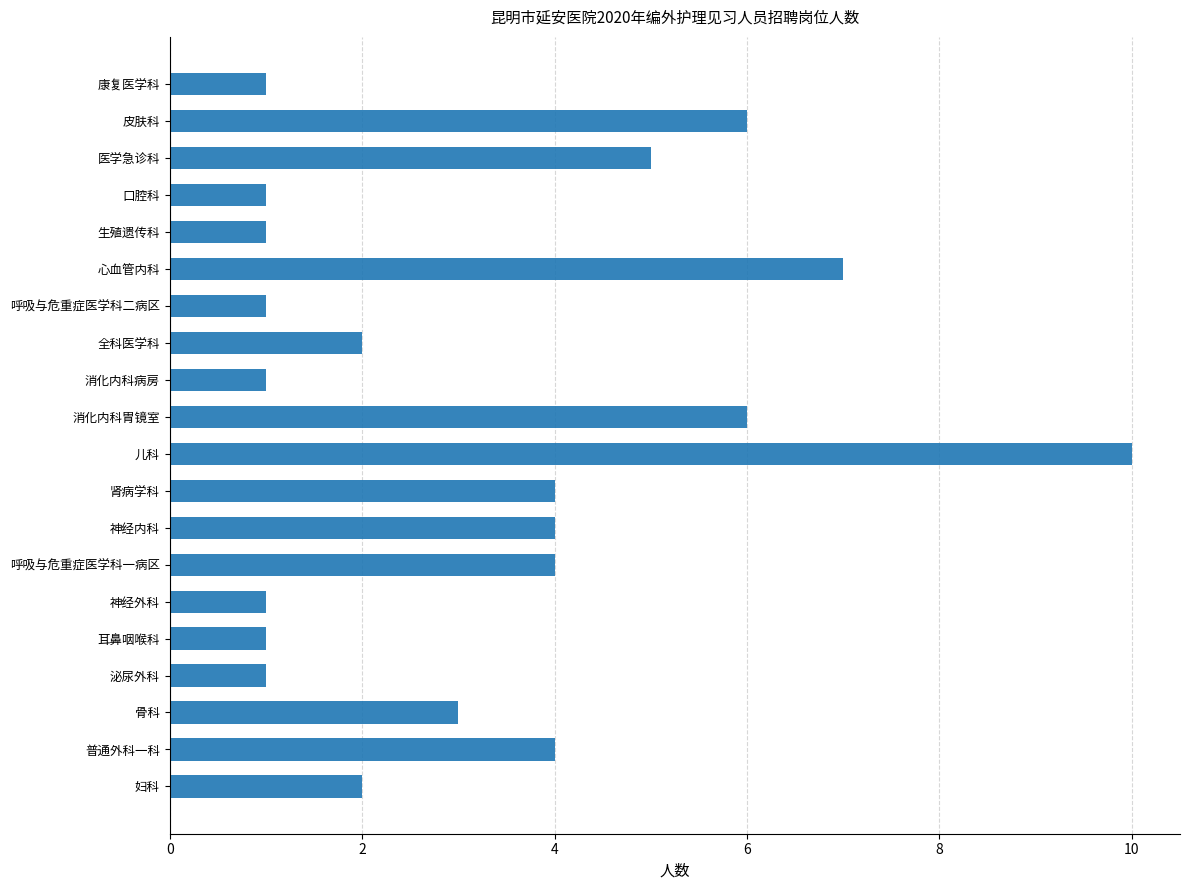

What is the value of the 16th bar from the top?

1